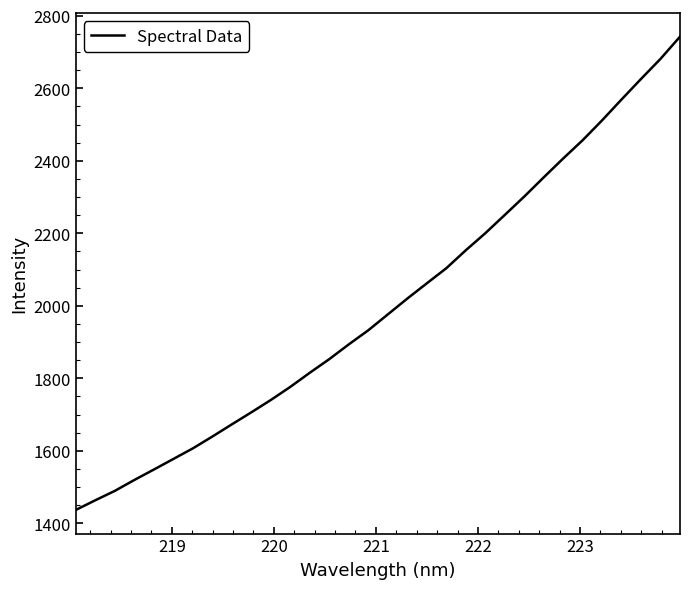

What is the difference between the maximum and minimum values?

1305.5